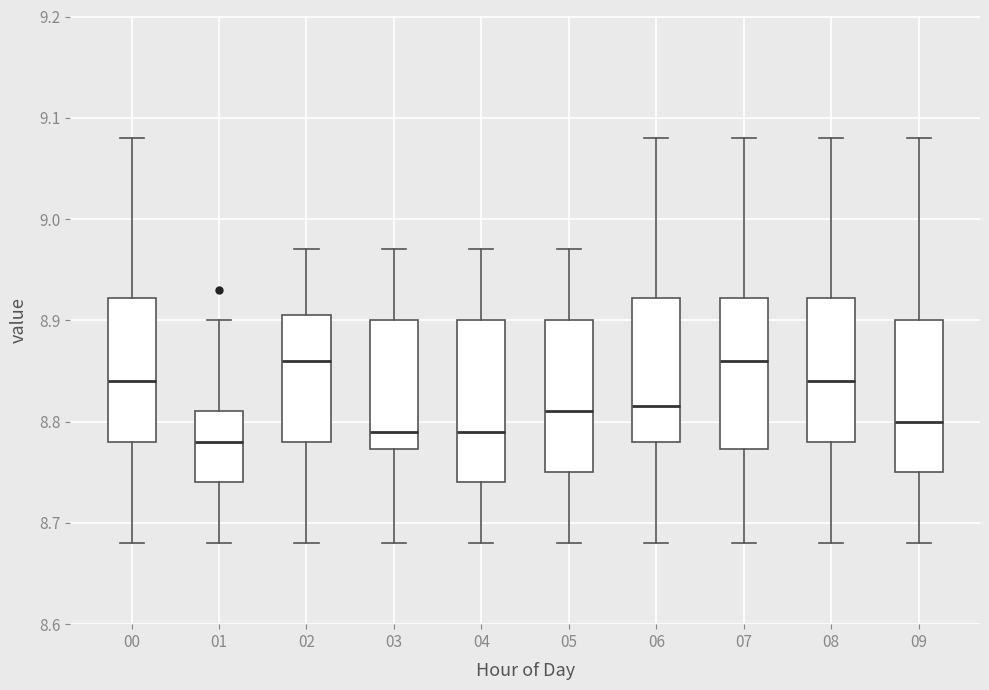

Where is the upper edge of the box at x = 09 on the y-axis? The values are not printed on the chart, so give them approximately, as read against the axis.

8.90